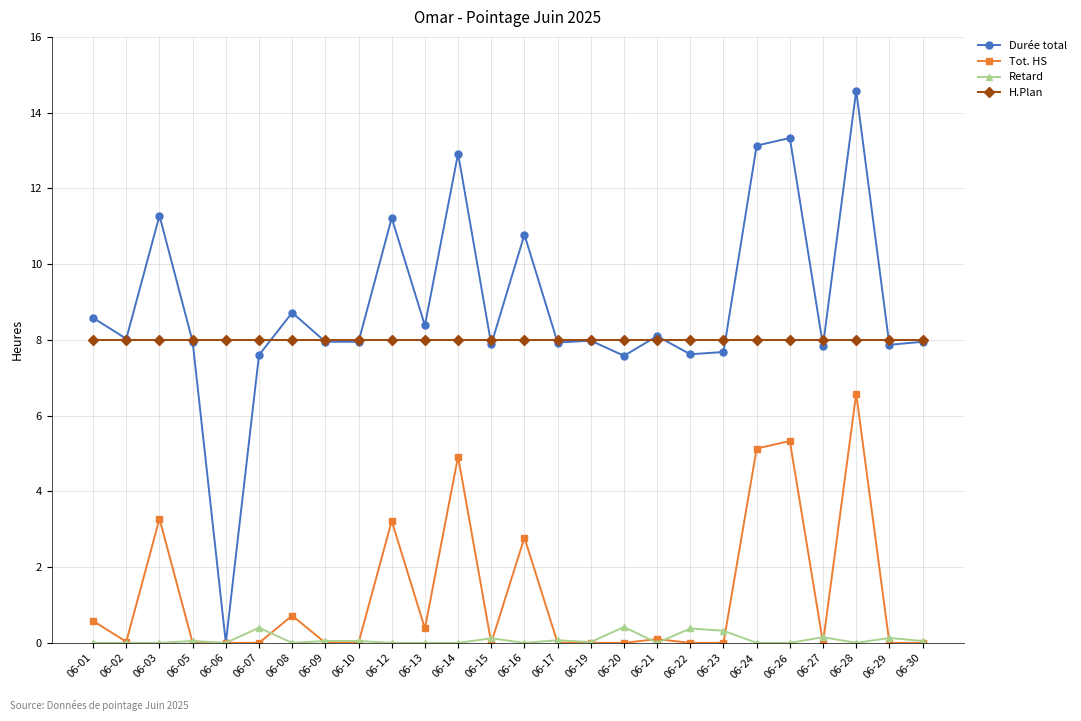

How many lines are shown in the chart?

4